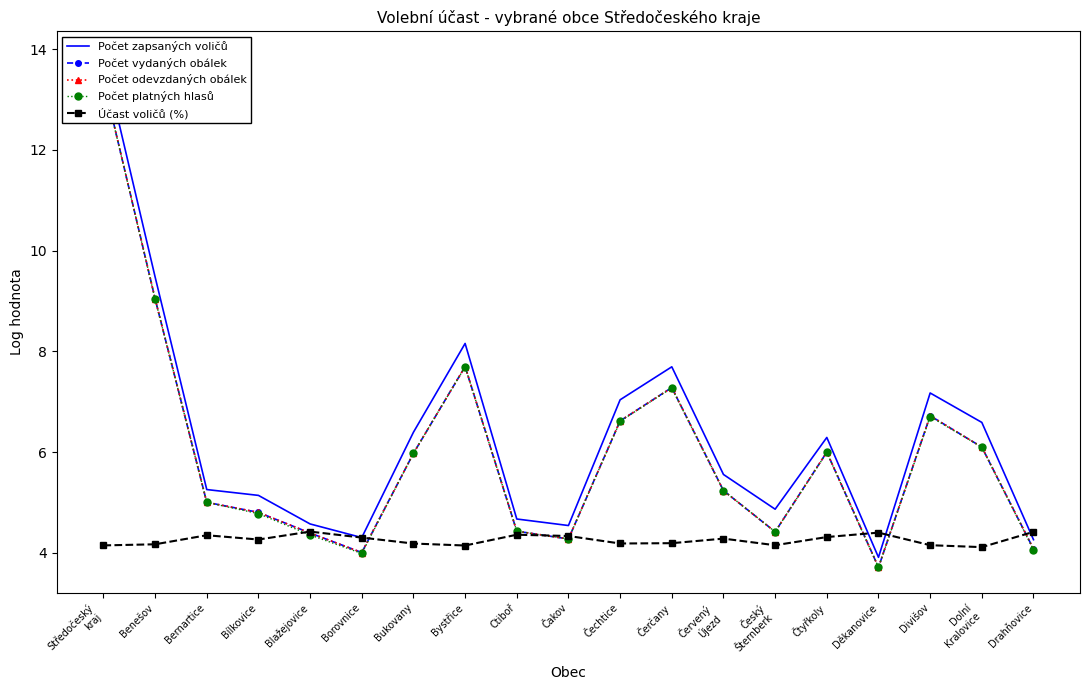

What position from the right is Čerčany?

8